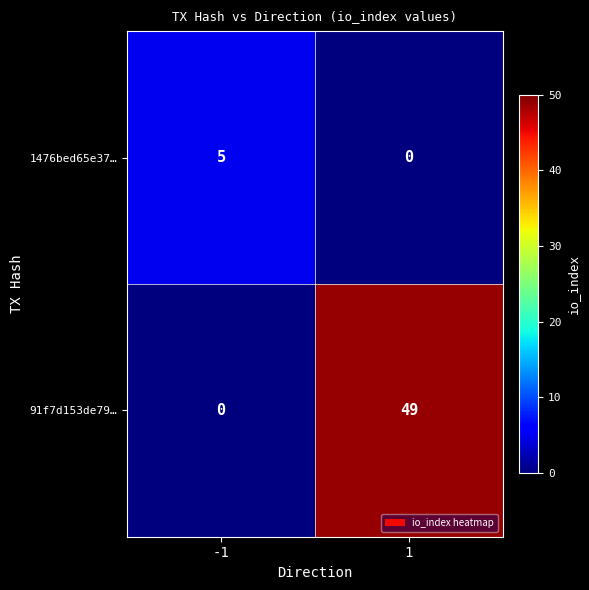

The value of 91f7d153de79… at 1 is 25. True or false?

False